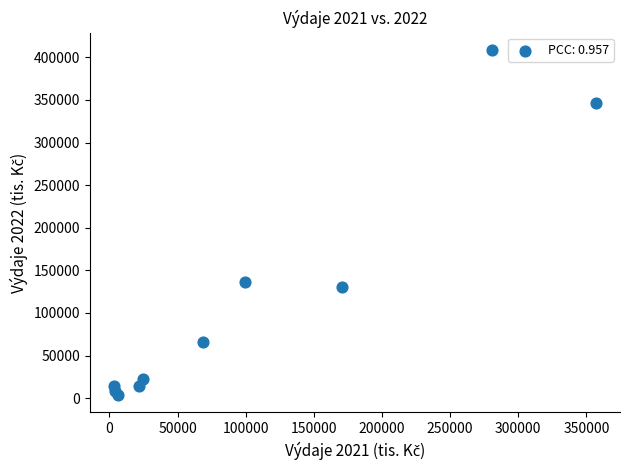

What Y value in the scatter plot is closest to 206115?

136753.5